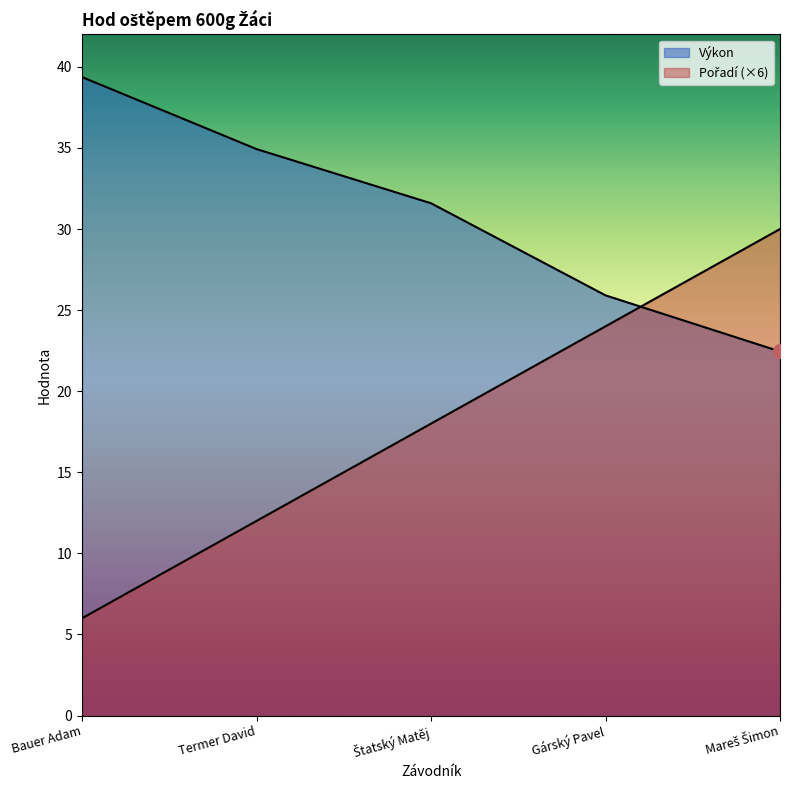

Count the Pořadí values in the range 12 to 24.

3